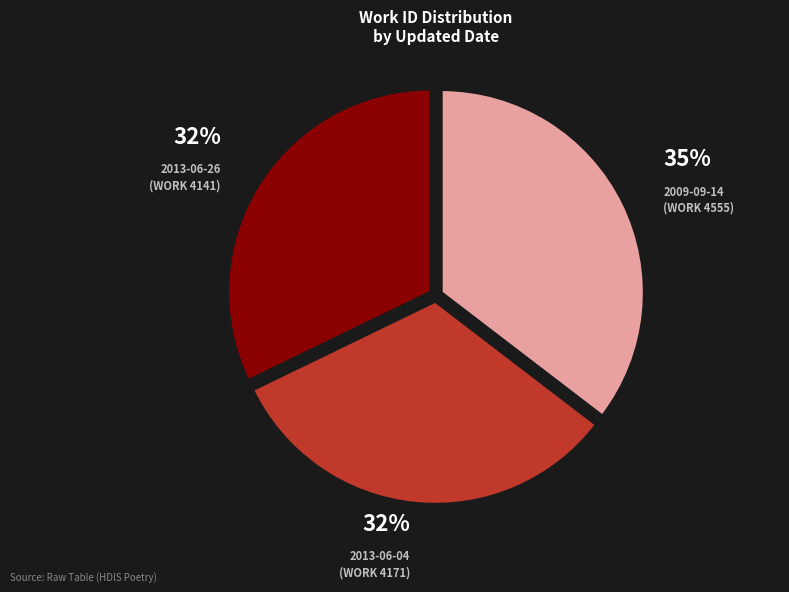

To the nearest percent, what is the difference between the largest and smallest slice percentages?

3%